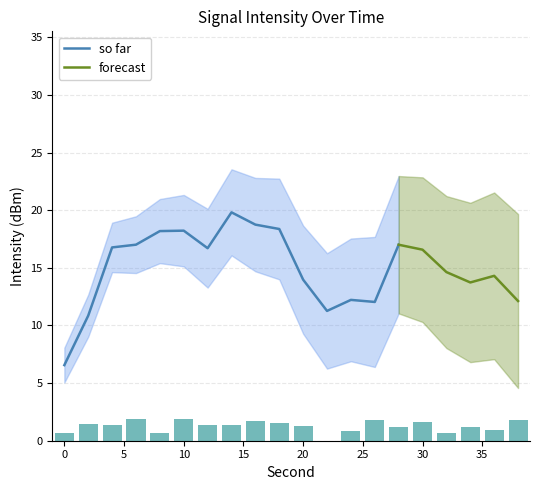

Reading left to right, what are all the values shown in this chart?

0.6	1.5	1.4	1.9	0.7	1.8	1.4	1.4	1.7	1.5	1.3	0.0	0.8	1.8	1.2	1.6	0.7	1.2	0.9	1.8